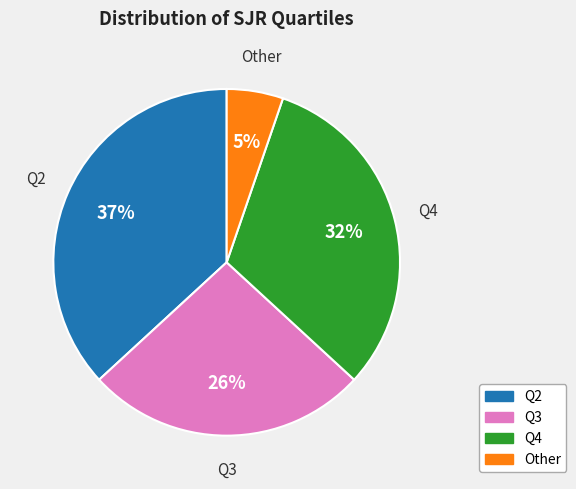

How many segments does this pie chart have?

4